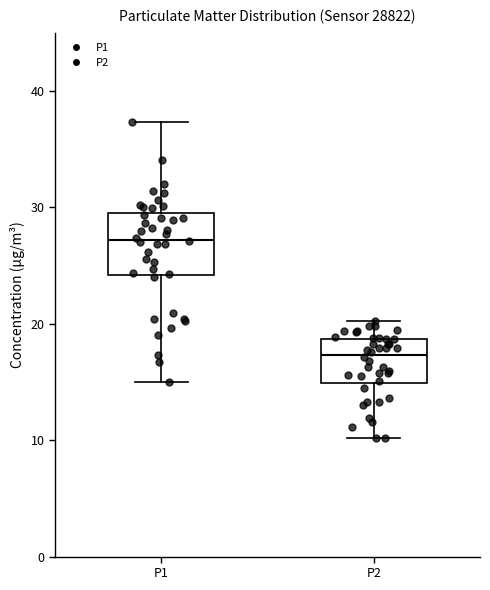

Comparing the boxes themselves (not the whiskers), which one is the tallest?

P1